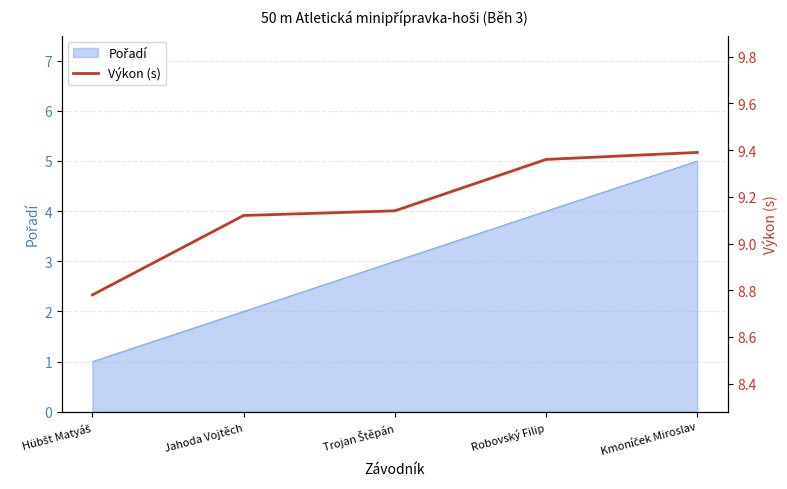

Between Hübšt Matyáš and Robovský Filip, which is larger?

Robovský Filip